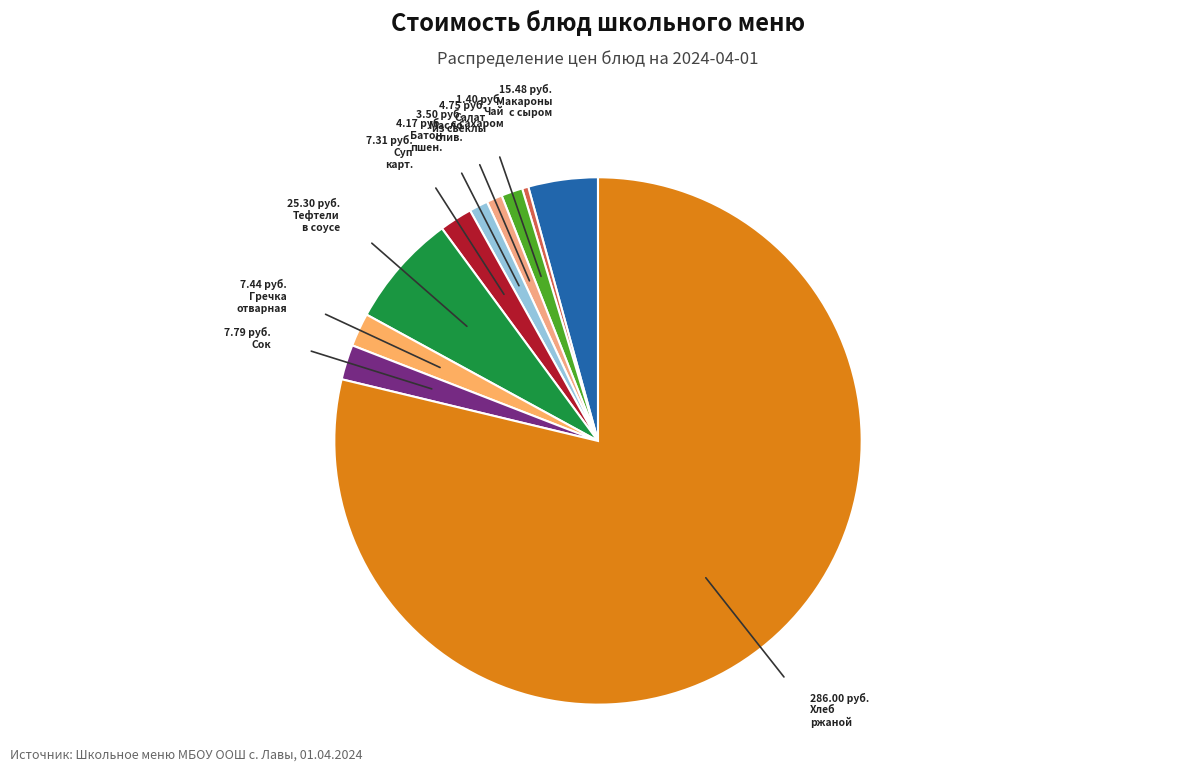

To the nearest percent, what is the difference between the largest and smallest slice percentages?

78%